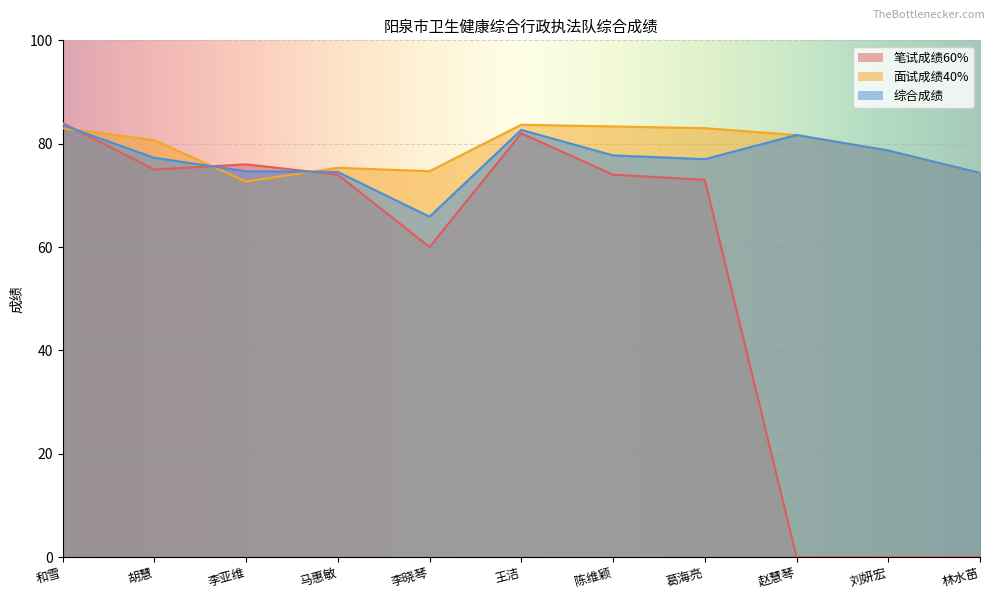

Is the value of 综合成绩 at 陈维颖 greater than the value of 笔试成绩60% at 马惠敏?

Yes